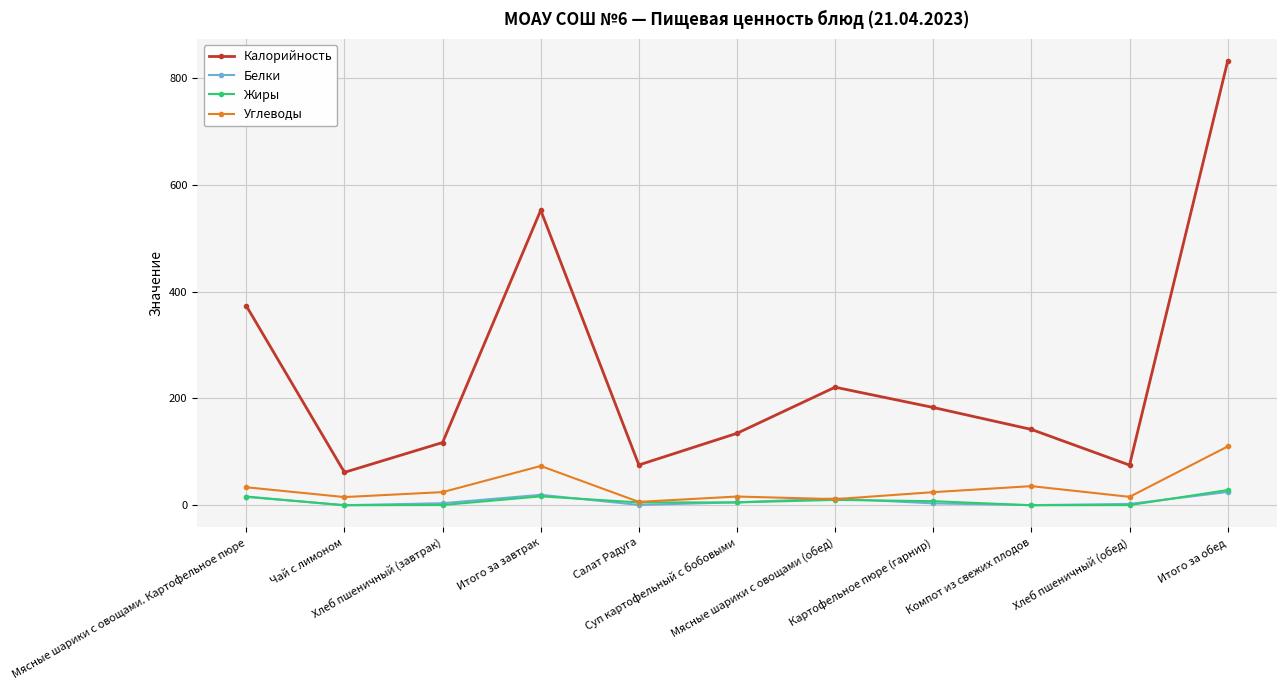

How many categories are shown in the chart?

11